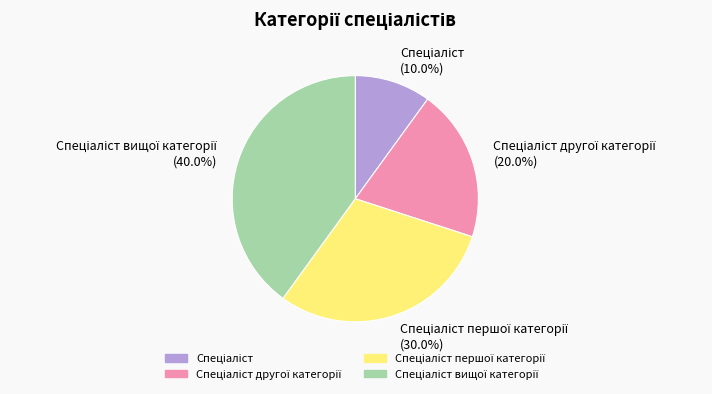

Does any single category account for the majority?

No